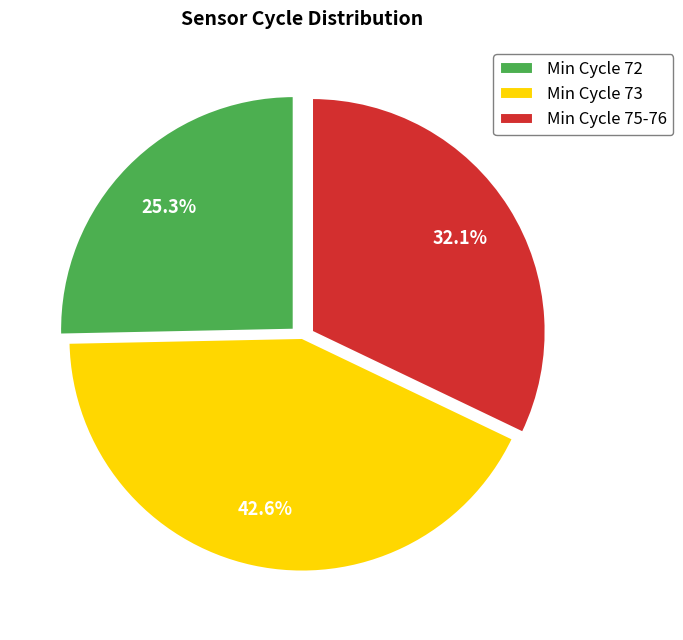

Does any single category account for the majority?

No